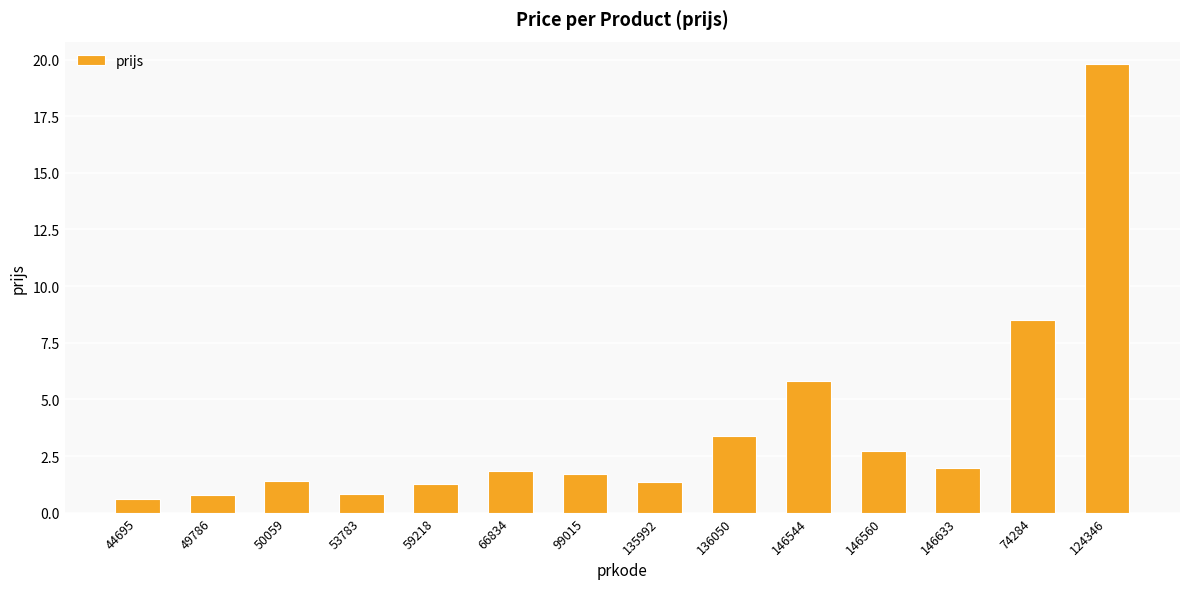

How many data points does each series have?

14